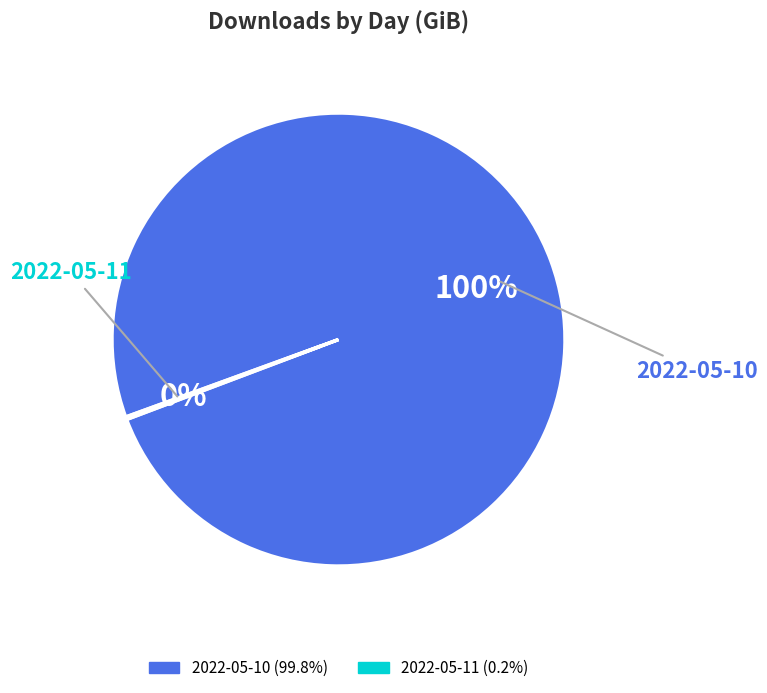

To the nearest percent, what is the average slice percentage?

50%